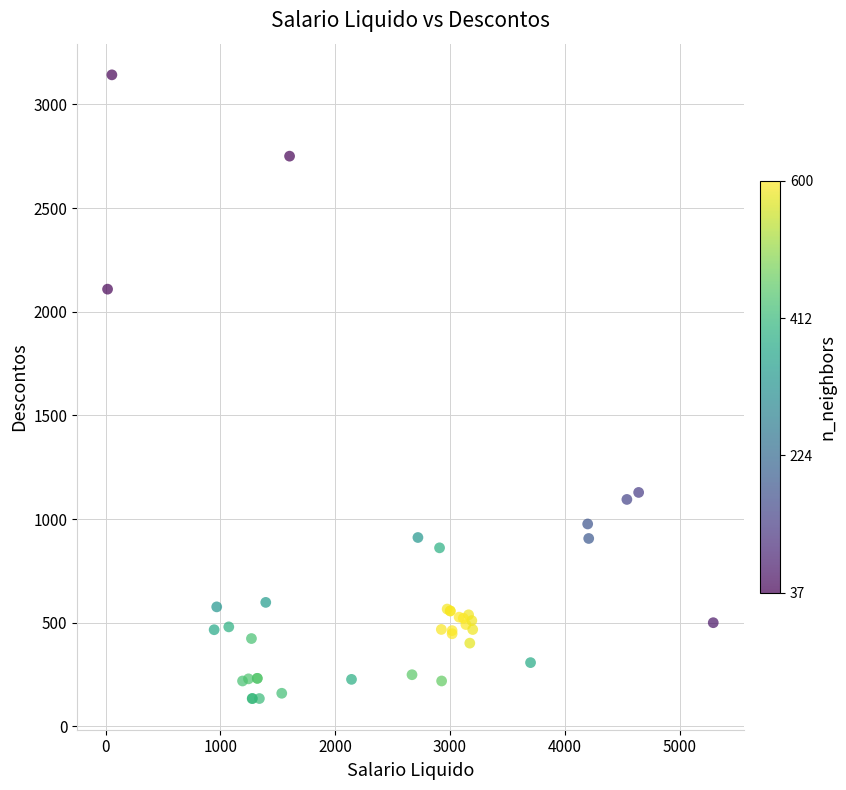

What Y value in the scatter plot is closest to 1638?

2109.1